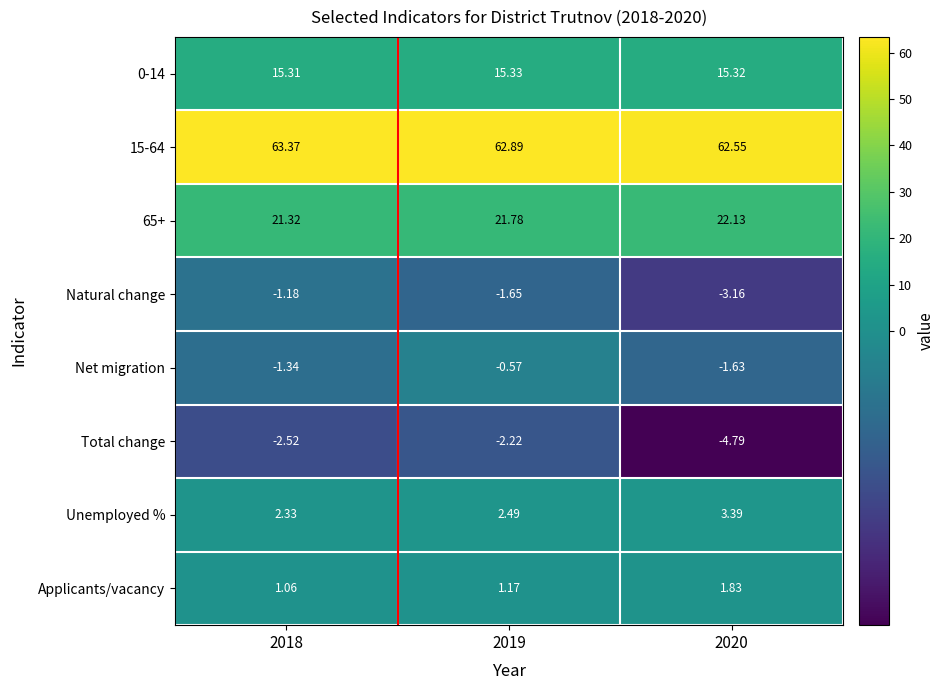

What is the smallest value displayed?

-4.8